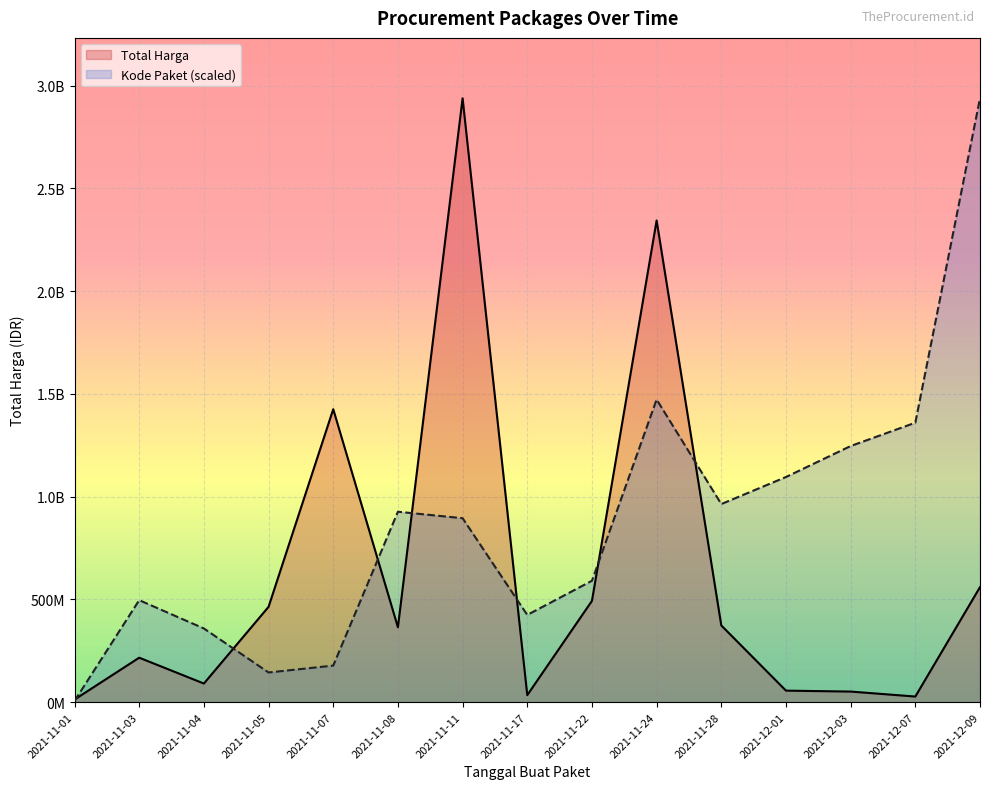

Where is Total Harga nearest to the value 1475910370?

2021-11-07